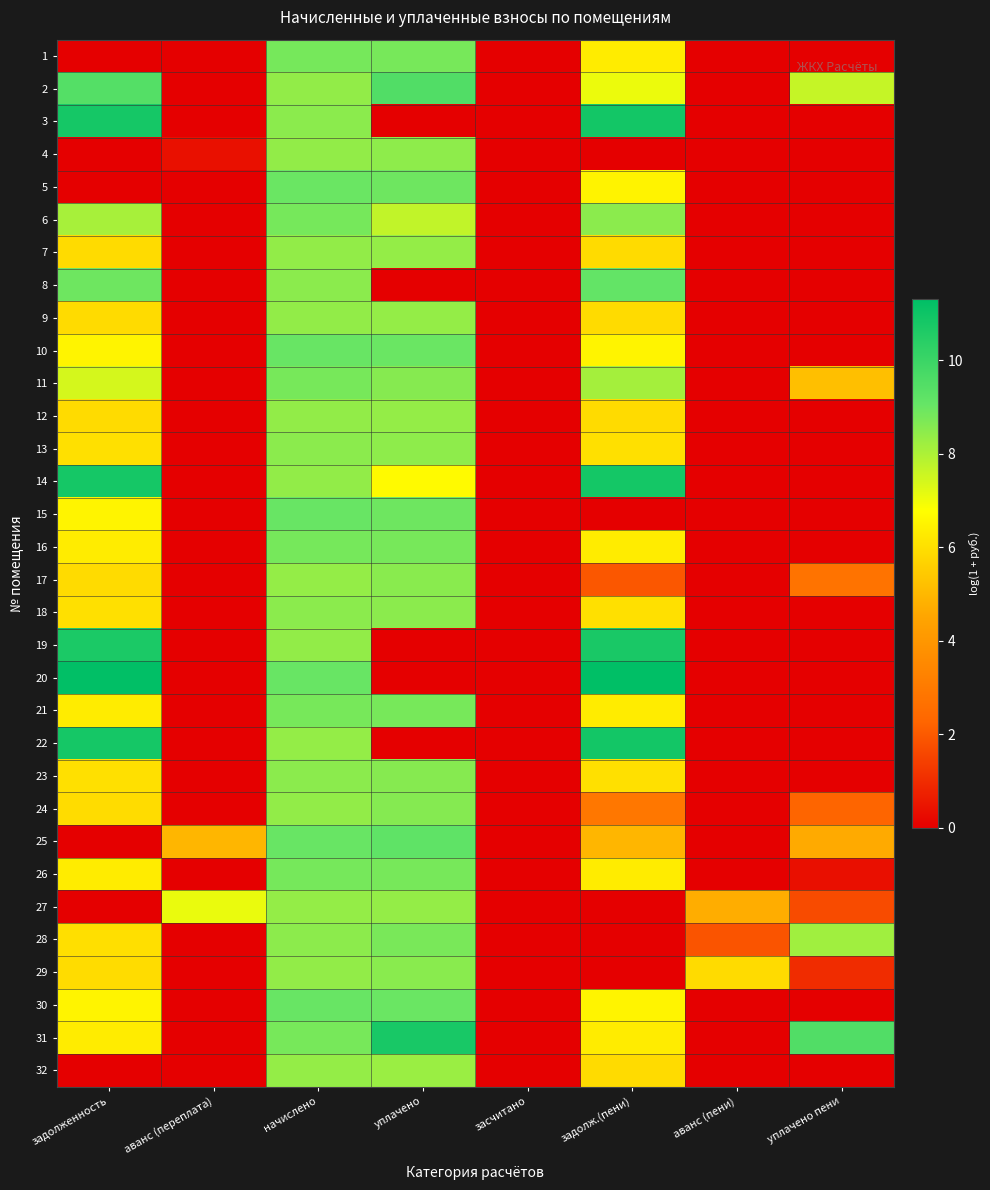

At how many categories does at least one series exceed 0?

7